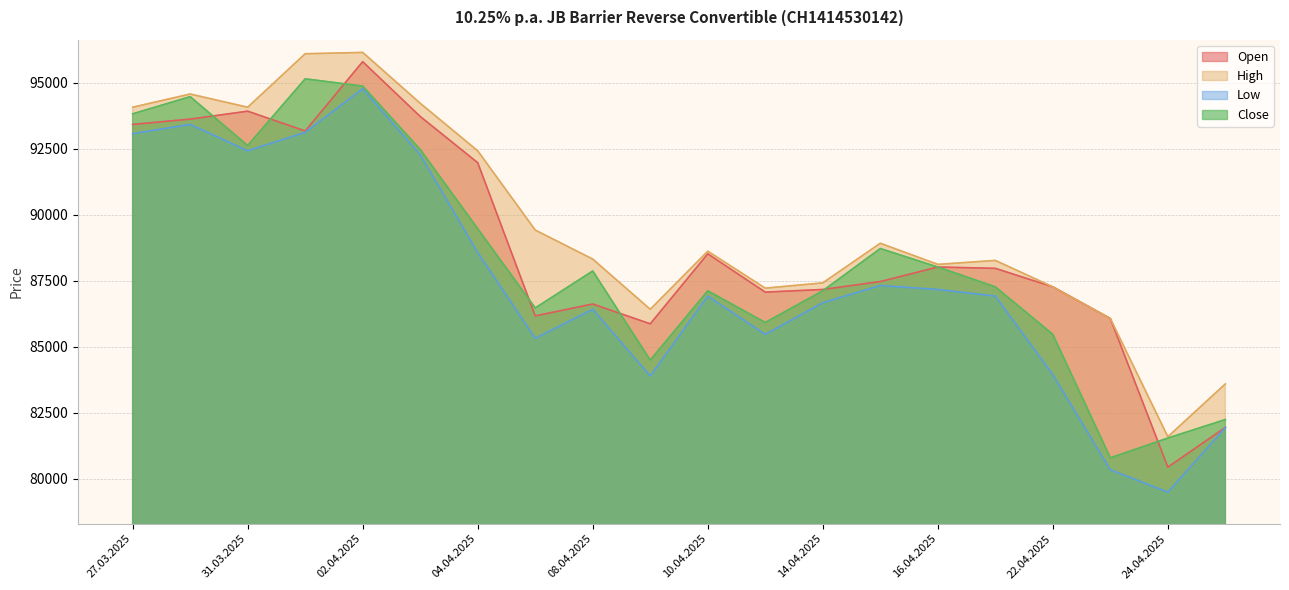

True or false: High has more than 2 points higher than both neighbors.

True